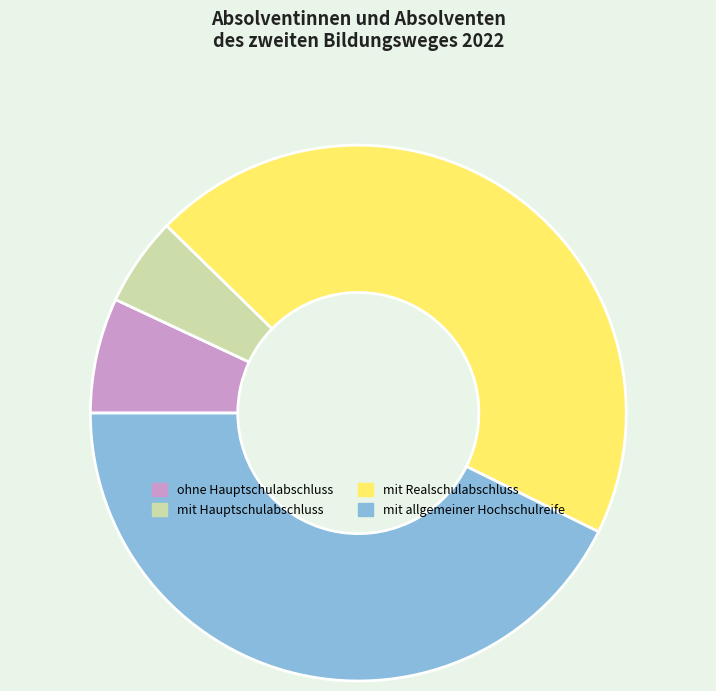

Between ohne Hauptschulabschluss and mit allgemeiner Hochschulreife, which is larger?

mit allgemeiner Hochschulreife